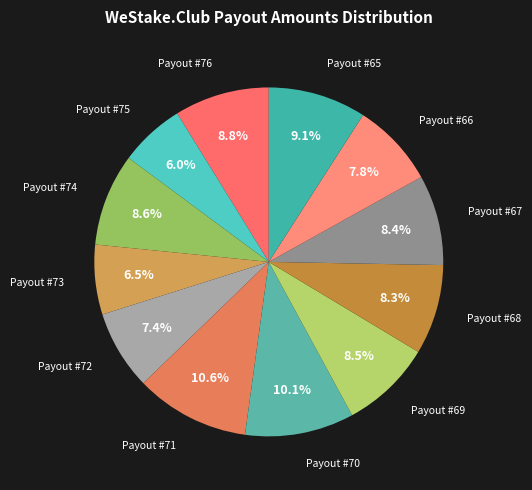

Rank the categories by value from lowest to highest.

Payout #75, Payout #73, Payout #72, Payout #66, Payout #68, Payout #67, Payout #69, Payout #74, Payout #76, Payout #65, Payout #70, Payout #71